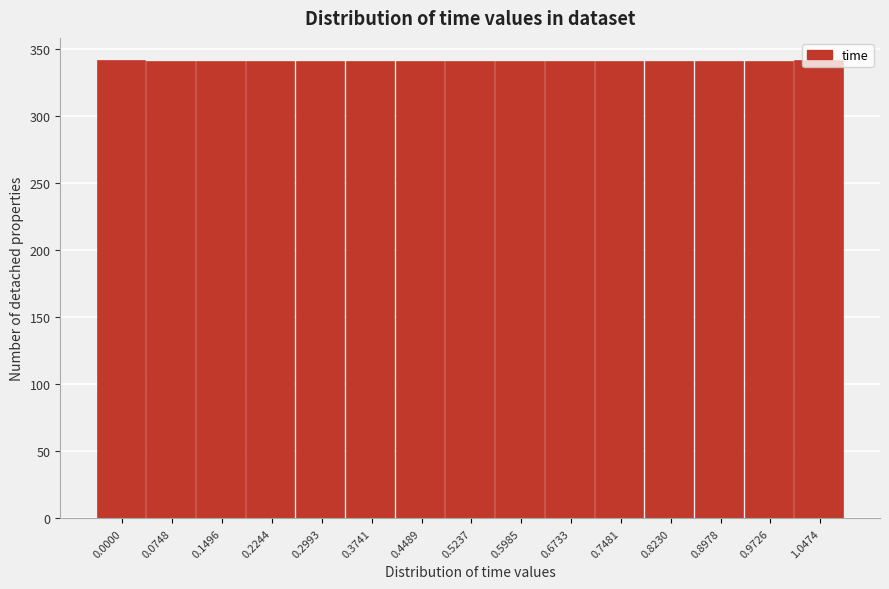

What position from the right is 0.0748?

14